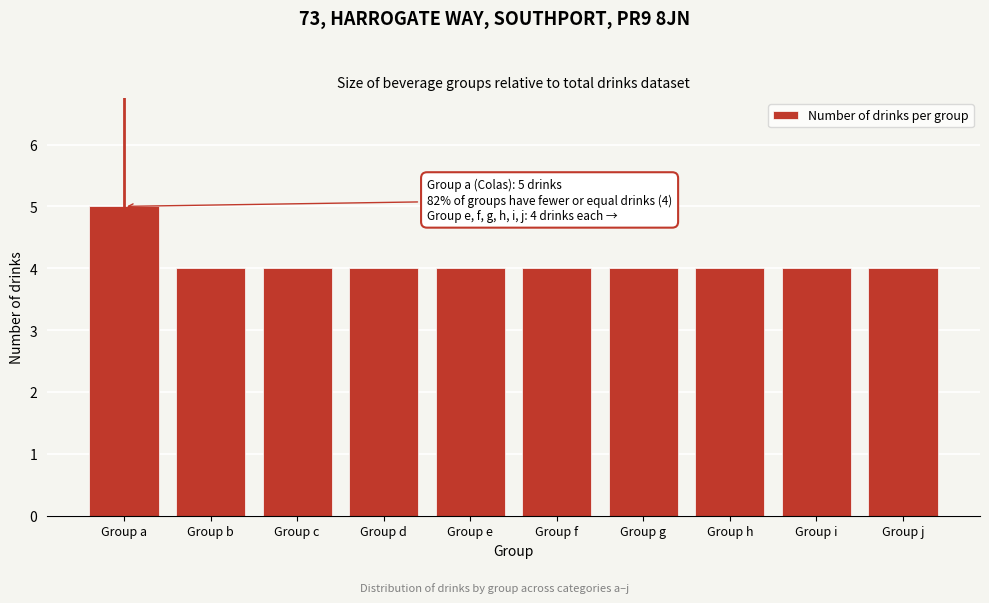

Reading left to right, what are all the values shown in this chart?

5	4	4	4	4	4	4	4	4	4